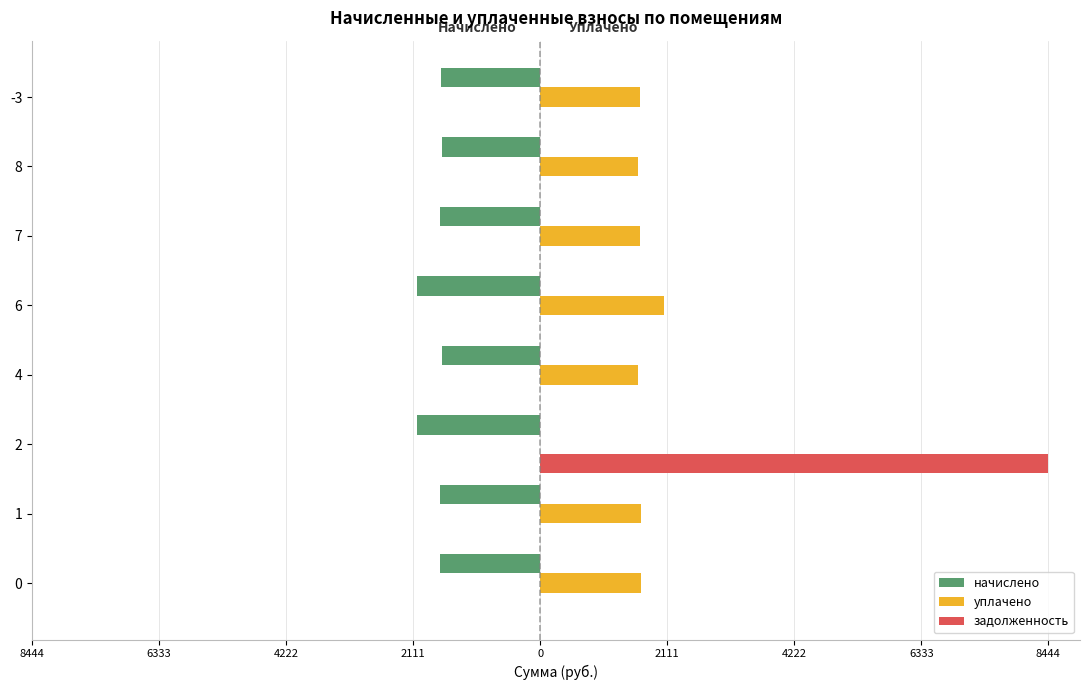

Which series has the widest spread of values?

задолженность